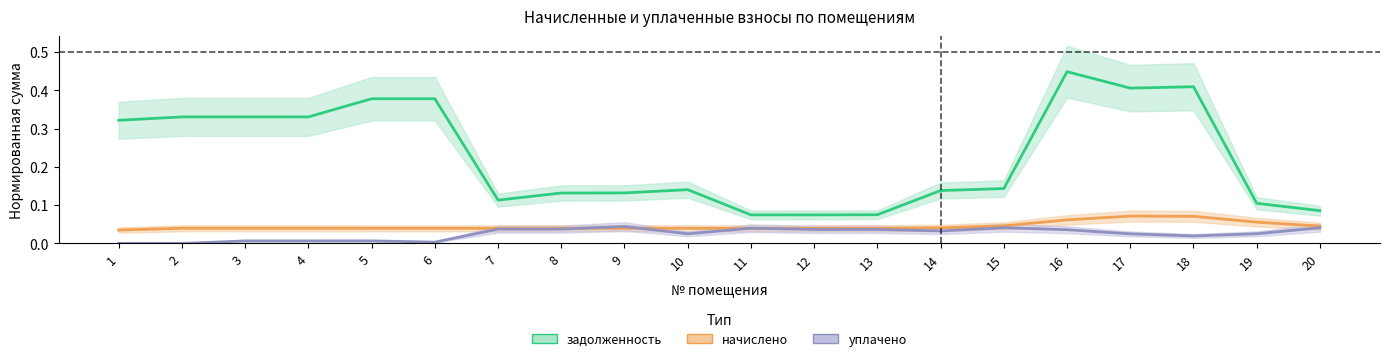

True or false: начислено has a value of 0.0 at 16.

False